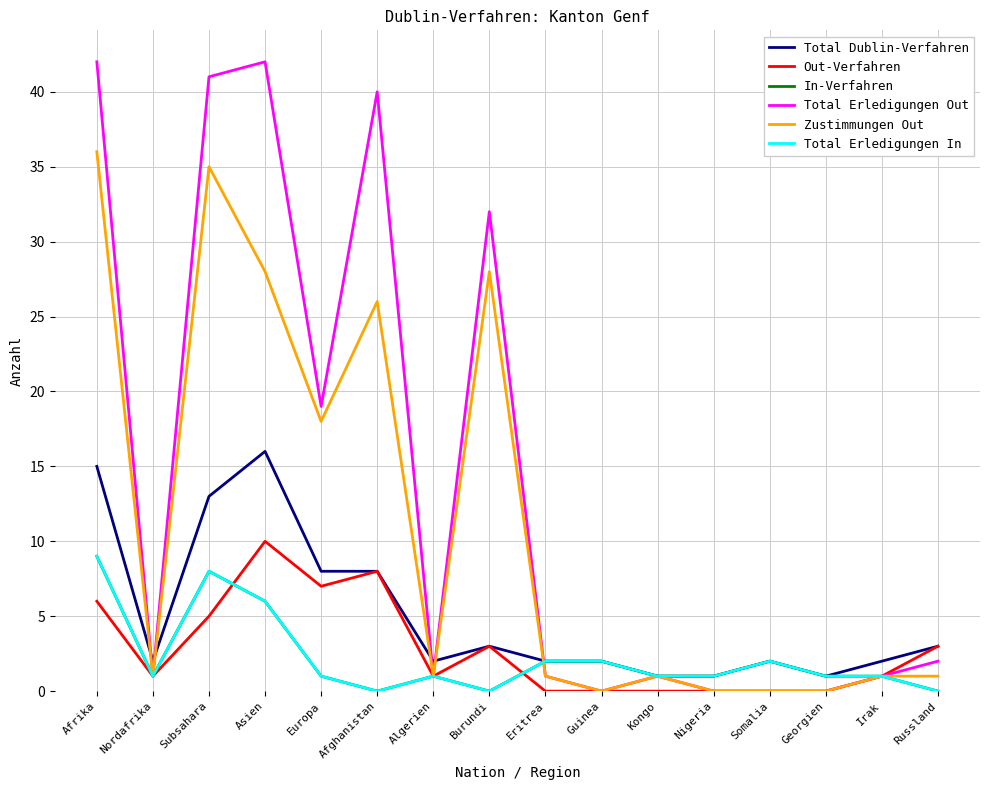

Is this an area chart (filled region under the line)?

No